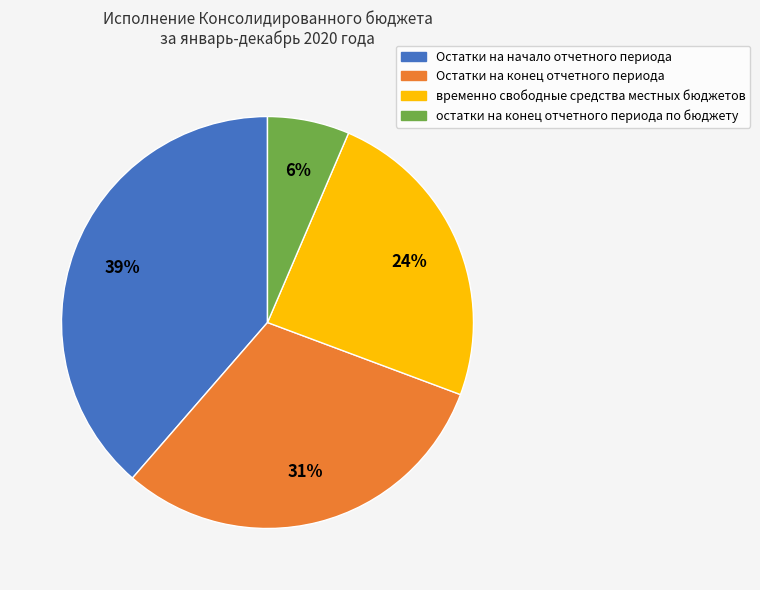

Is there any slice that represents more than half of the pie?

No